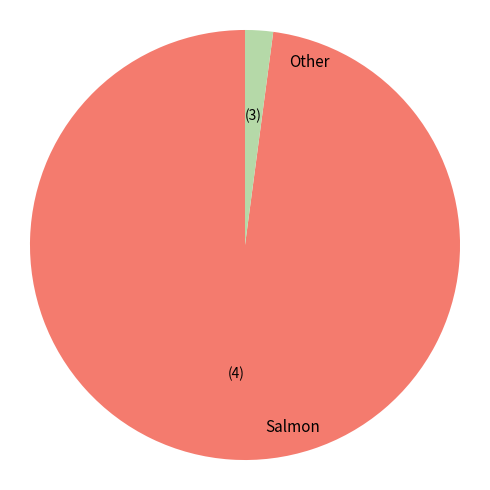

How many segments does this pie chart have?

2